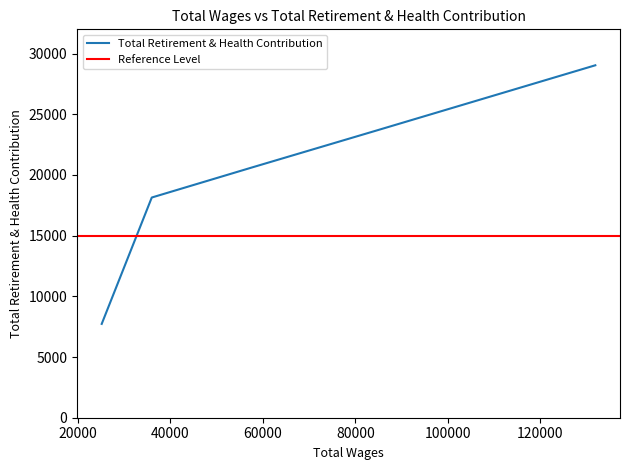

Where is the data nearest to the value 18384?

35951.0